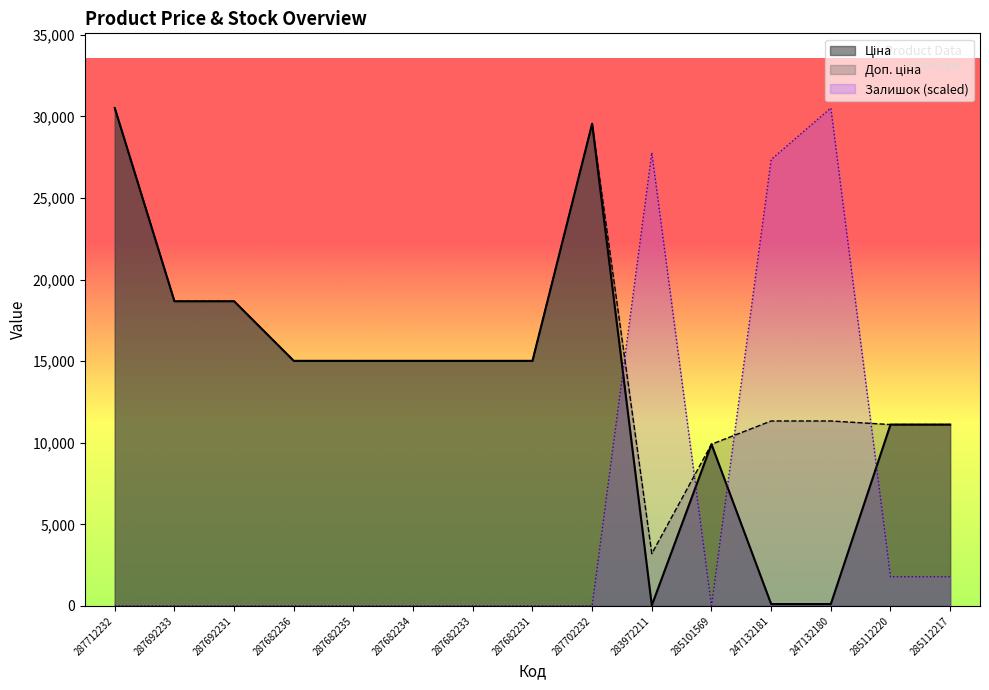

Where is Залишок nearest to the value 15256?

247132181